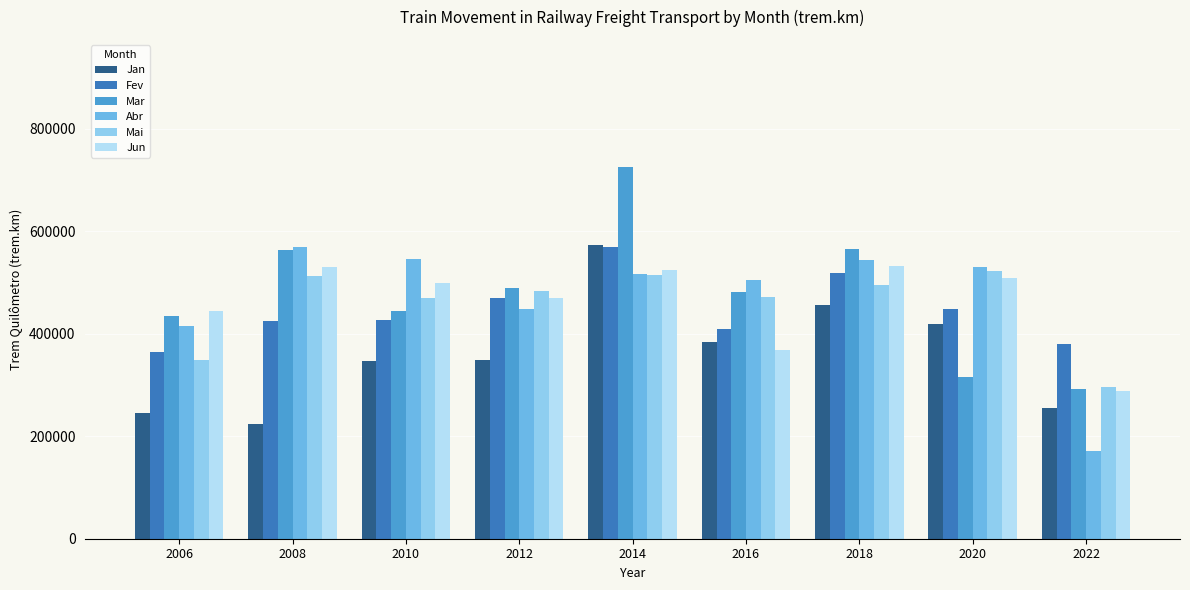

Count the number of categories in the chart.

9